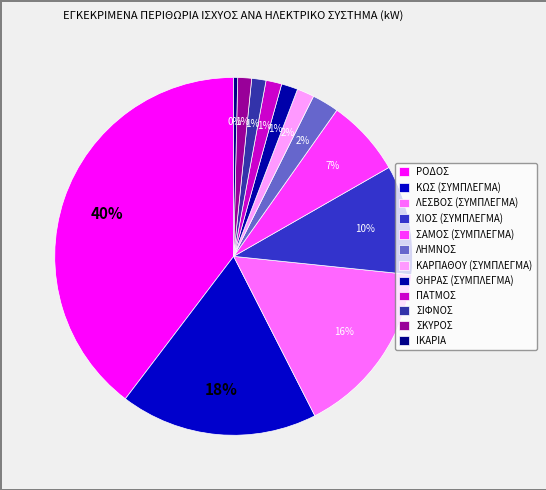

How many segments does this pie chart have?

12